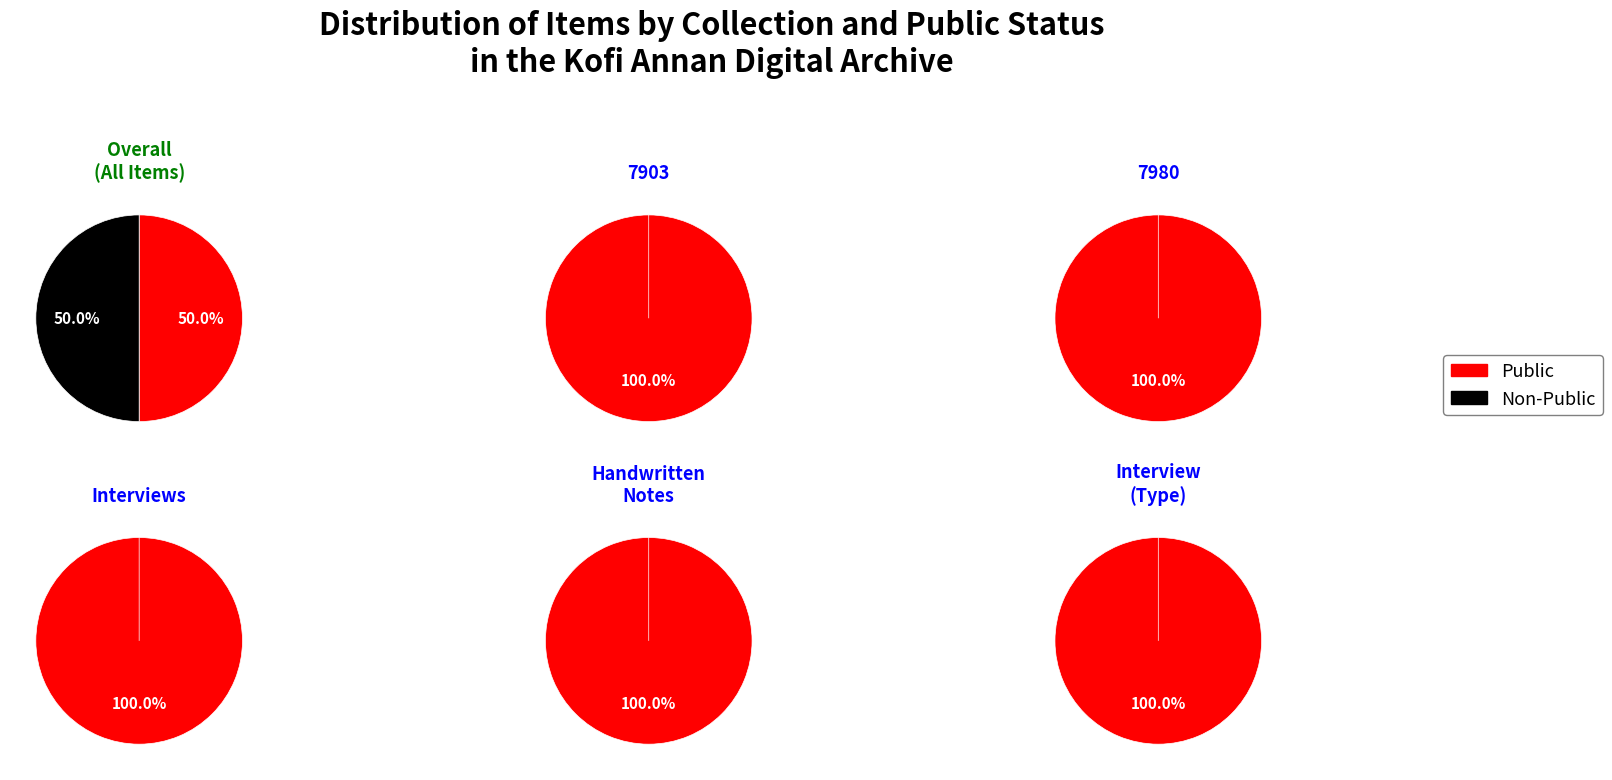

Rank the series by their average value, from highest to lowest.

public, not_public